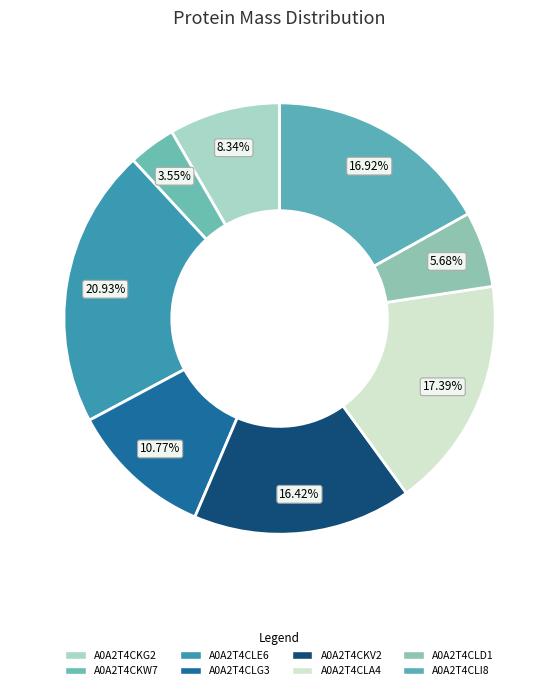

What is the total percentage of A0A2T4CLE6 and A0A2T4CLD1?

26.6%